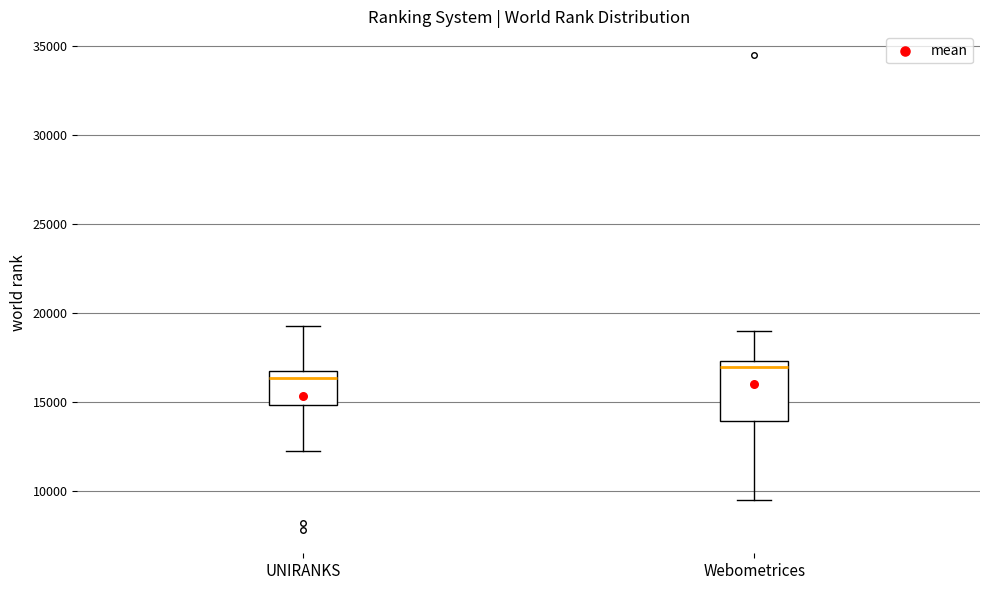

Comparing the boxes themselves (not the whiskers), which one is the tallest?

Webometrices